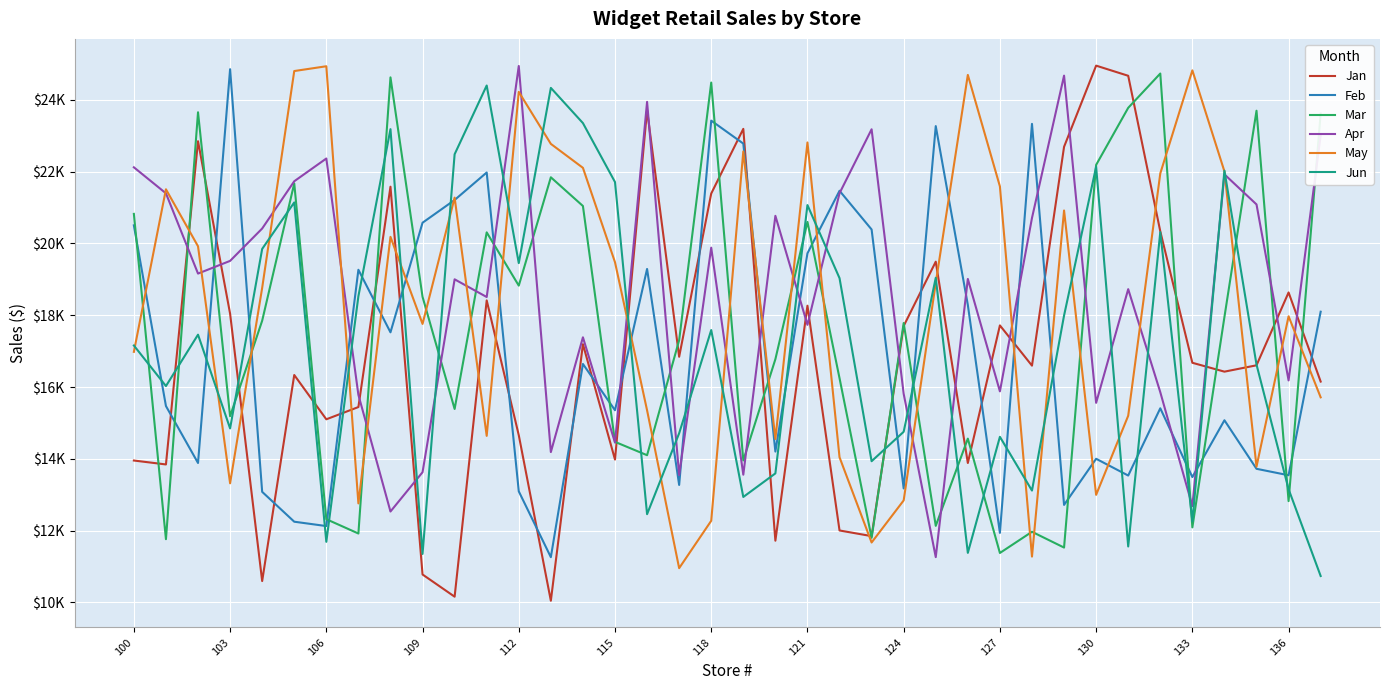

Reading left to right, what are all the values shown in this chart?

Jan: 13952.6	13843.0	22849.6	18044.2	10594.1	16335.3	15101.2	15442.5	21582.3	10776.6	10158.1	18415.0	14658.4	10045.6	17194.1	13978.9	23719.2	16844.0	21391.9	23194.1	11718.4	18266.6	12003.2	11845.8	17700.8	19493.4	13883.0	17717.5	16596.1	22693.7	24955.8	24673.2	20338.8	16676.0	16428.8	16605.8	18635.6	16152.6
Feb: 20505.8	15470.8	13883.6	24856.6	13079.6	12247.6	12126.0	19267.8	17524.8	20578.9	21212.4	21978.1	13093.4	11259.4	16643.2	15353.5	19290.9	13272.0	23423.4	22783.9	14202.1	19726.8	21469.1	20390.3	13174.3	23271.0	18289.0	11936.5	23333.5	12715.4	14001.0	13533.8	15408.0	13491.4	15074.3	13721.7	13541.9	18099.0
Mar: 20825.2	11760.3	23656.5	15186.0	17848.2	21674.3	12317.9	11918.6	24628.8	18513.4	15389.0	20310.1	18826.2	21844.6	21044.6	14472.2	14100.5	17305.3	24484.4	13954.3	16776.0	20601.7	16246.1	11798.7	17783.6	12132.0	14562.8	11376.4	11966.5	11527.0	22189.9	23780.2	24736.0	12089.4	17952.2	23699.5	12821.3	23623.3
Apr: 22122.9	21397.9	19161.7	19515.3	20417.0	21734.2	22368.1	15782.5	12531.5	13626.4	19001.4	18509.0	24946.1	14187.4	17385.6	14451.3	23946.4	13547.8	19883.3	13558.1	20770.9	17733.9	21400.2	23182.3	15811.5	11260.6	19012.5	15879.6	20711.0	24677.0	15559.5	18727.4	15856.7	12683.2	21926.4	21088.5	16184.7	23008.6
May: 16980.3	21510.3	19922.0	13317.5	18763.0	24805.3	24938.8	12757.4	20185.3	17758.7	21278.8	14639.7	24224.8	22775.8	22108.3	19478.0	15351.7	10953.2	12273.1	22565.4	14551.5	22815.2	14043.5	11667.9	12841.0	18900.4	24697.4	21591.1	11275.3	20919.4	12996.0	15200.4	21952.2	24824.3	22008.8	13782.0	17971.2	15713.5
Jun: 17157.8	16027.4	17459.2	14847.0	19848.5	21144.1	11687.3	18530.0	23185.9	11348.7	22486.4	24401.9	19452.9	24335.8	23354.8	21712.0	12457.2	14711.5	17587.9	12937.0	13593.4	21070.5	19034.2	13933.3	14753.5	19043.5	11378.8	14612.6	13115.3	17992.5	22138.5	11557.0	20316.9	12259.5	22028.8	16625.7	13153.4	10734.5